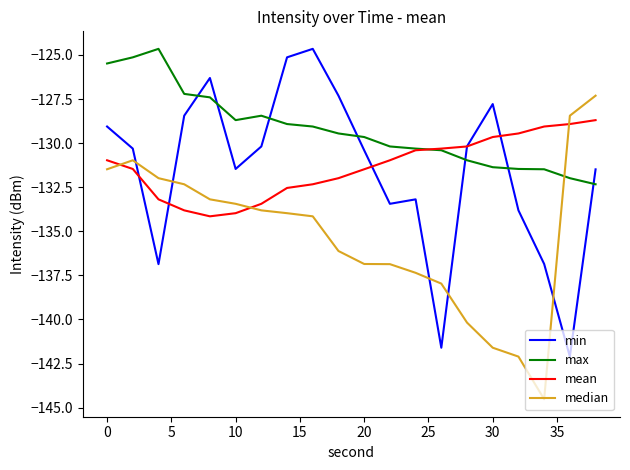

After their last crossing, which series has the higher values: mean or min?

mean